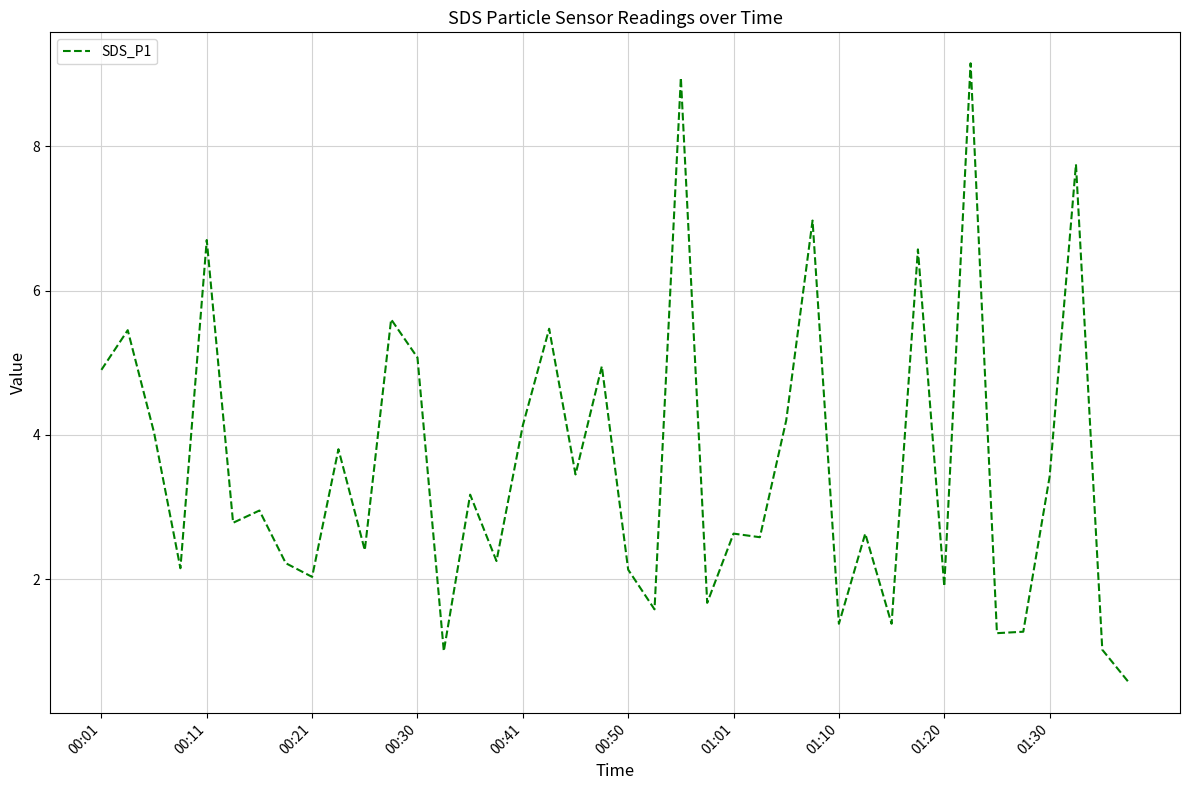

What is the maximum value shown in the chart?

9.2